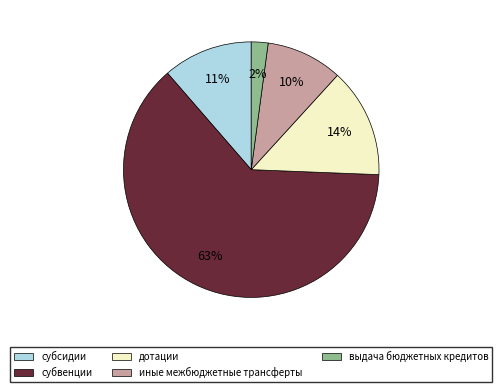

What percentage is the субсидии slice, to the nearest percent?

11%